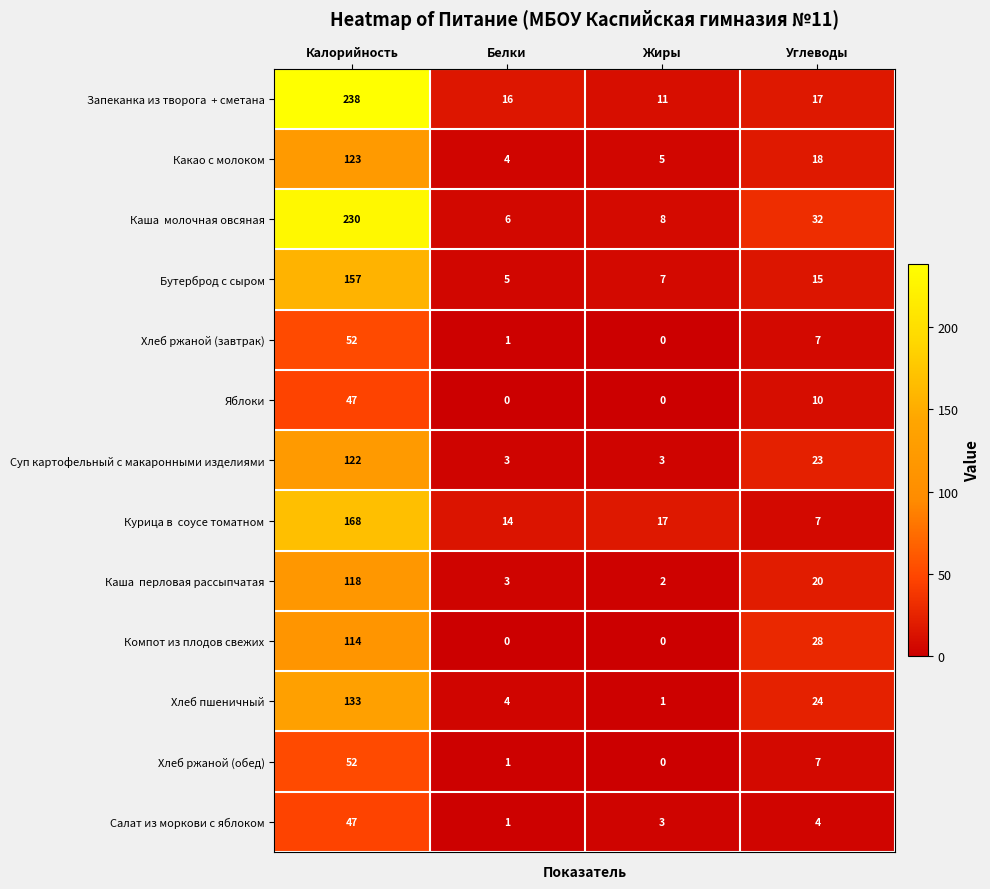

At which label does Компот из плодов свежих reach its peak?

Калорийность